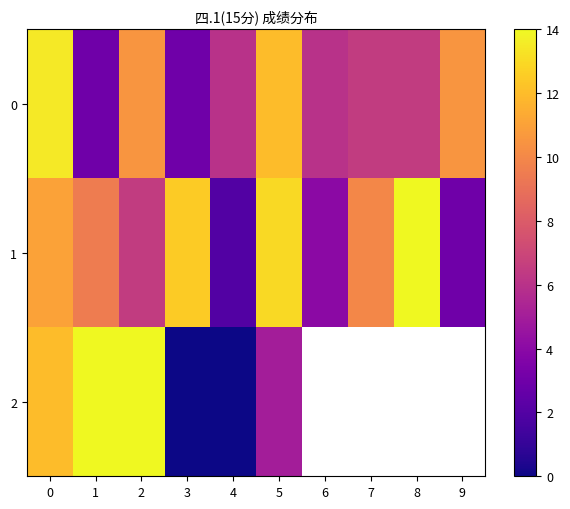

What is the approximate value of 0 at 7?

6.5